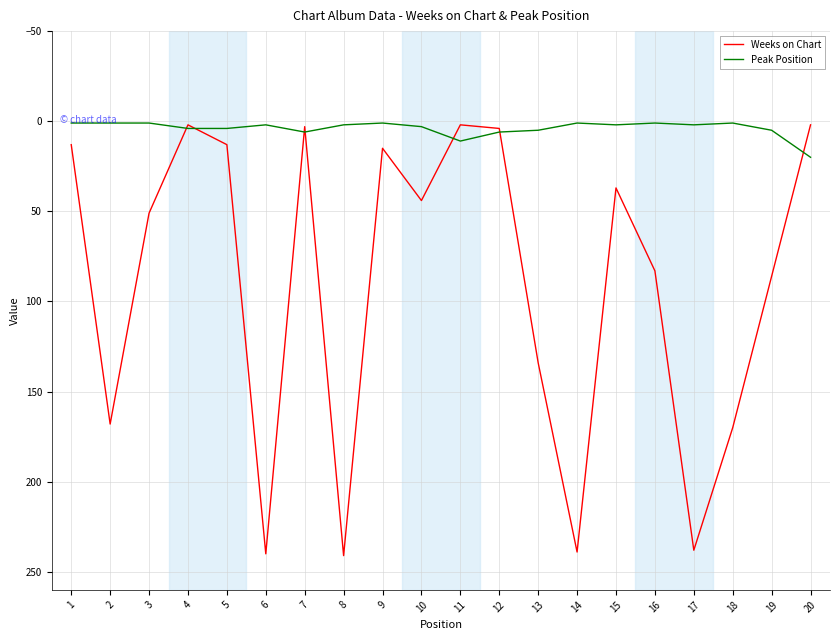

List the series in order of their peak value, highest first.

Weeks on Chart, Peak Position